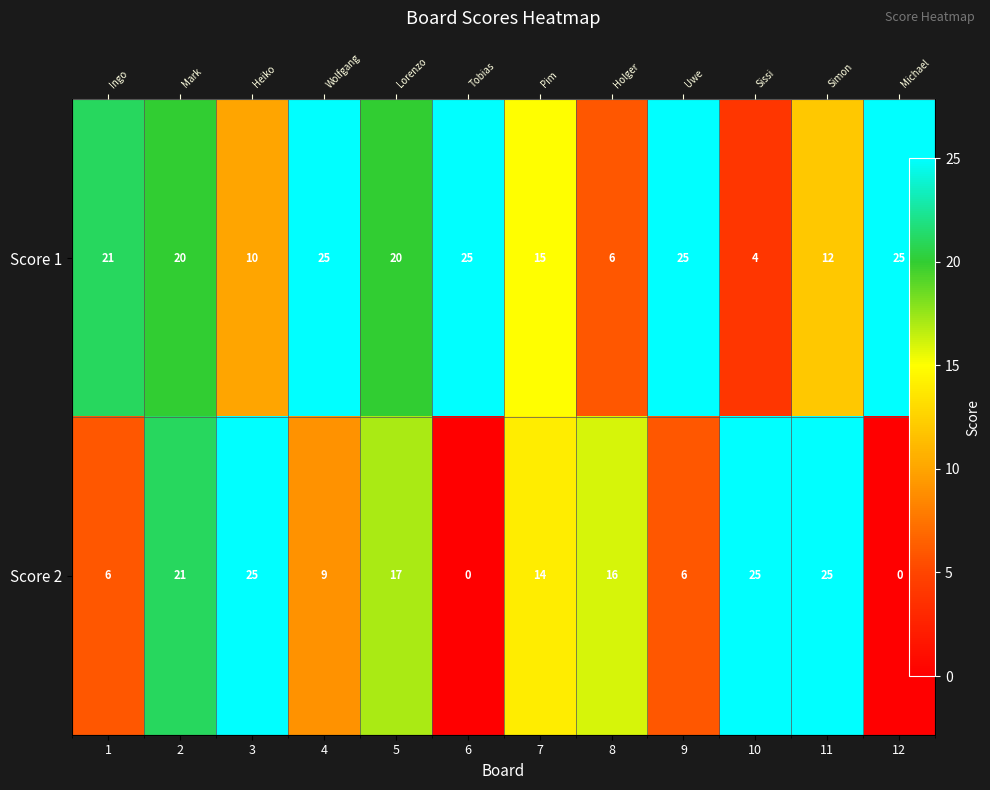

At which label does Score 2 reach its peak?

3